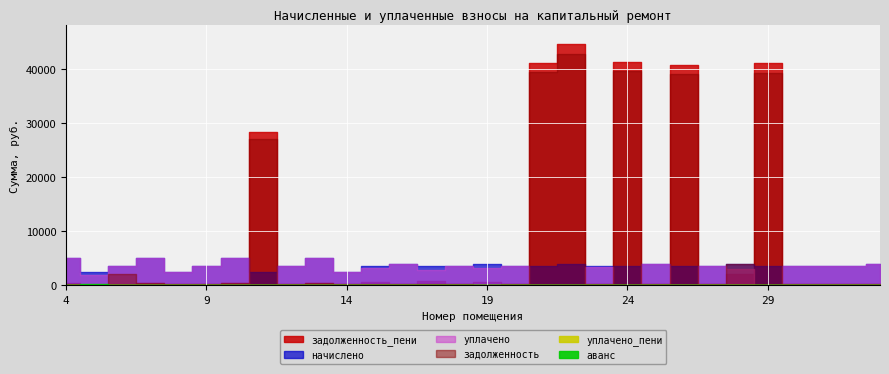

What value does the уплачено series have at 23?

3317.4